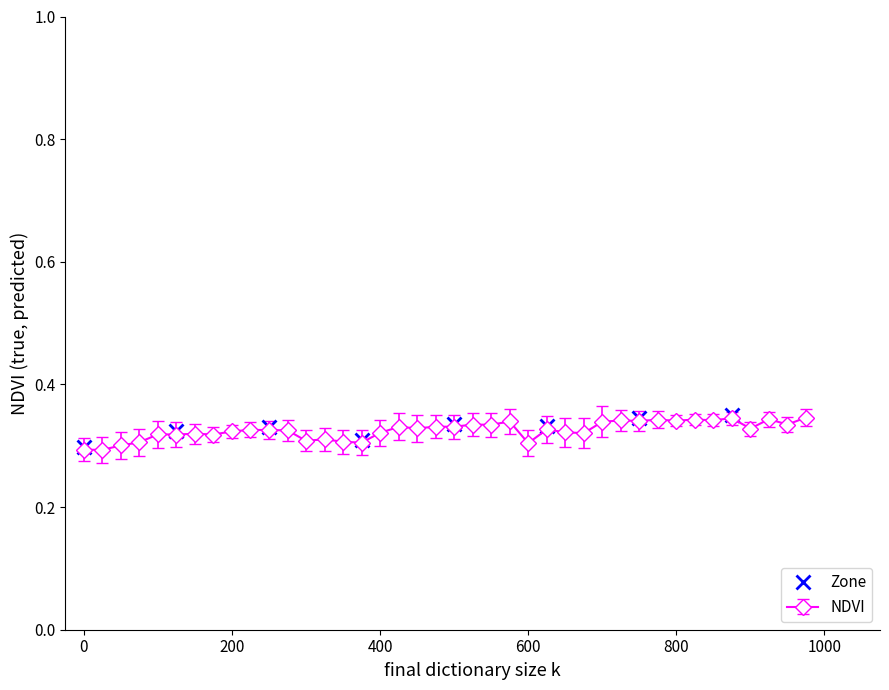

In Zone, how many points are lower than both neighbors (excluding endpoints)?

2